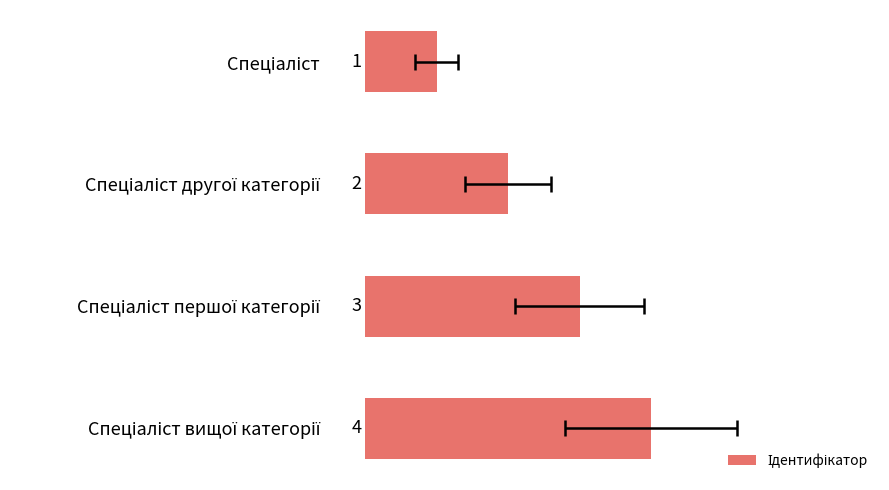

What is the sum of the values at 0 and 1?

3